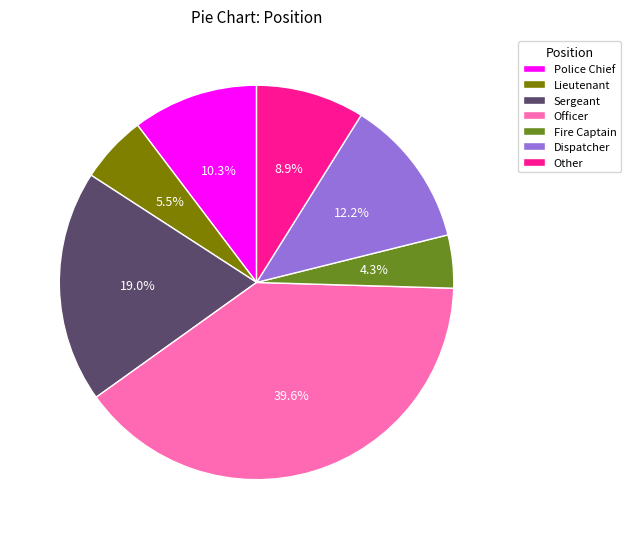

Between Lieutenant and Sergeant, which is larger?

Sergeant